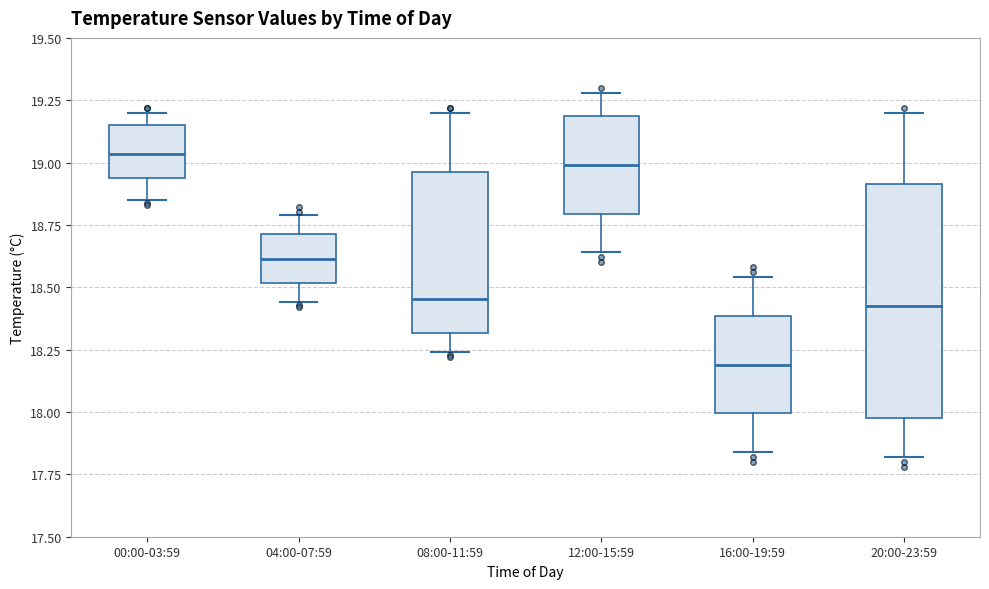

Reading left to right, transcribe this box plot: for each box, give where its median line is, the range the box spans, and where its two whiskers end, as read against the y-axis. The values are not printed on the chart, so give them approximately, as read against the axis.

00:00-03:59: median 19.05, box 18.95 to 19.15, whiskers 18.85 to 19.20
04:00-07:59: median 18.60, box 18.50 to 18.70, whiskers 18.45 to 18.80
08:00-11:59: median 18.45, box 18.30 to 18.95, whiskers 18.25 to 19.20
12:00-15:59: median 19.00, box 18.80 to 19.20, whiskers 18.65 to 19.30
16:00-19:59: median 18.20, box 18.00 to 18.40, whiskers 17.85 to 18.55
20:00-23:59: median 18.45, box 18.00 to 18.90, whiskers 17.80 to 19.20